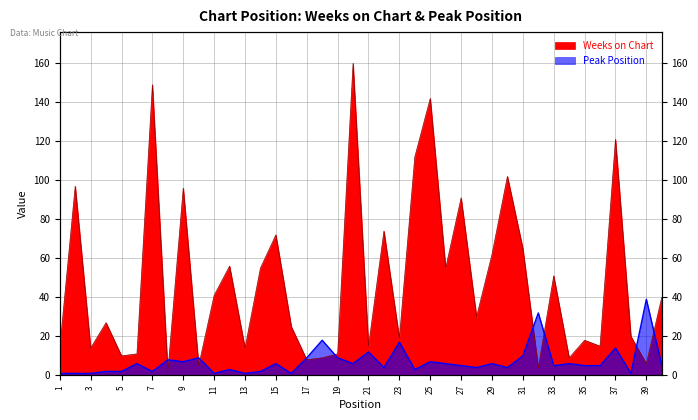

What is the value of the Peak Position point at the 5th from the left?

2